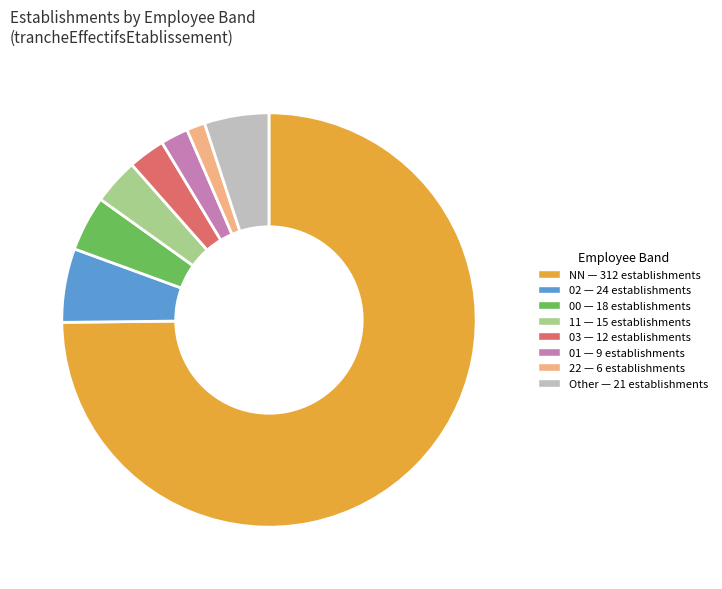

Is there a majority slice in this chart?

Yes